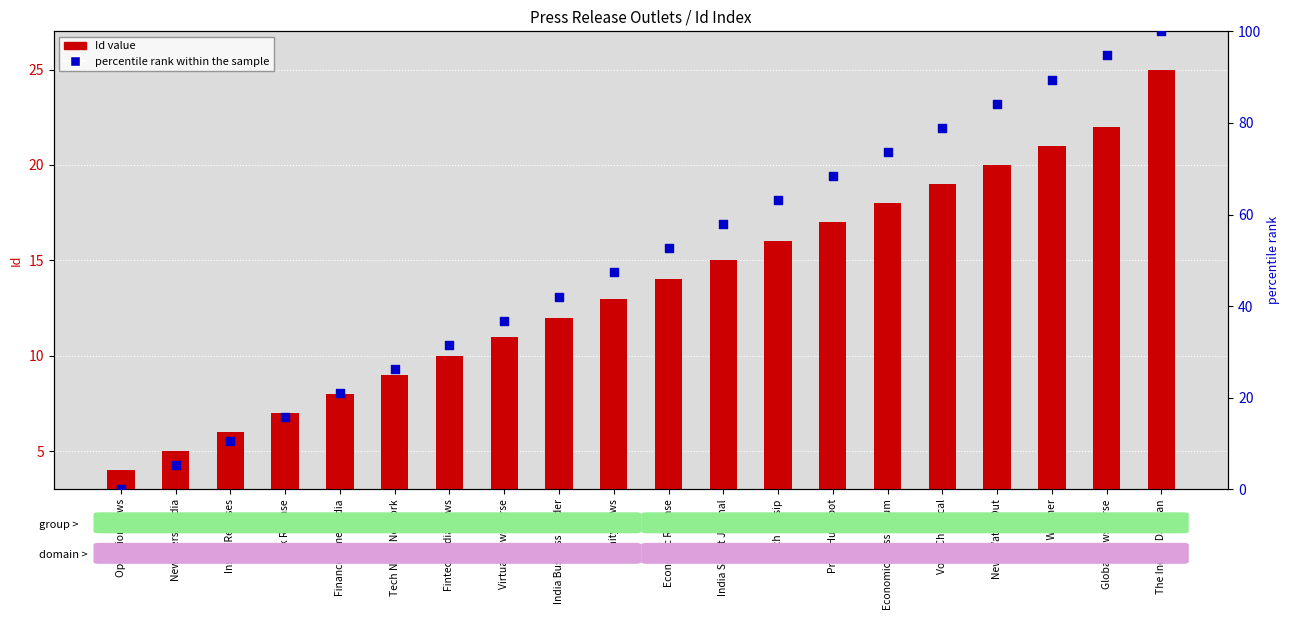

What are all the series names shown in the legend?

Id value, percentile rank within the sample